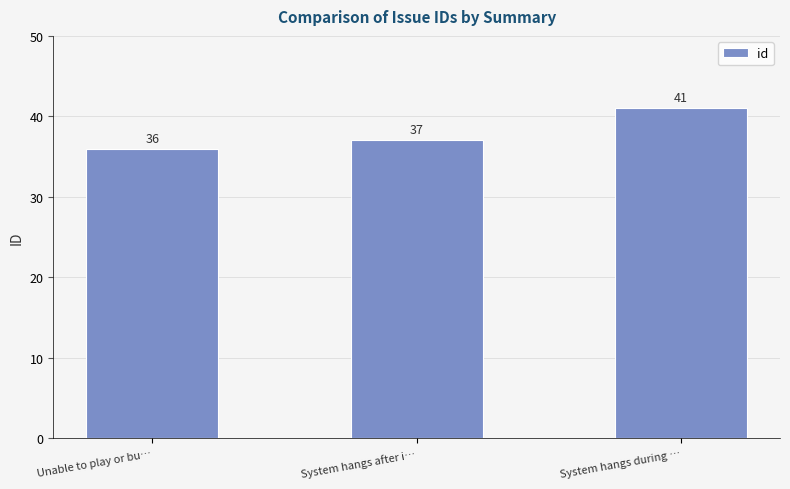

Reading left to right, what are all the values shown in this chart?

Unable to play or bu…=36	System hangs after i…=37	System hangs during …=41